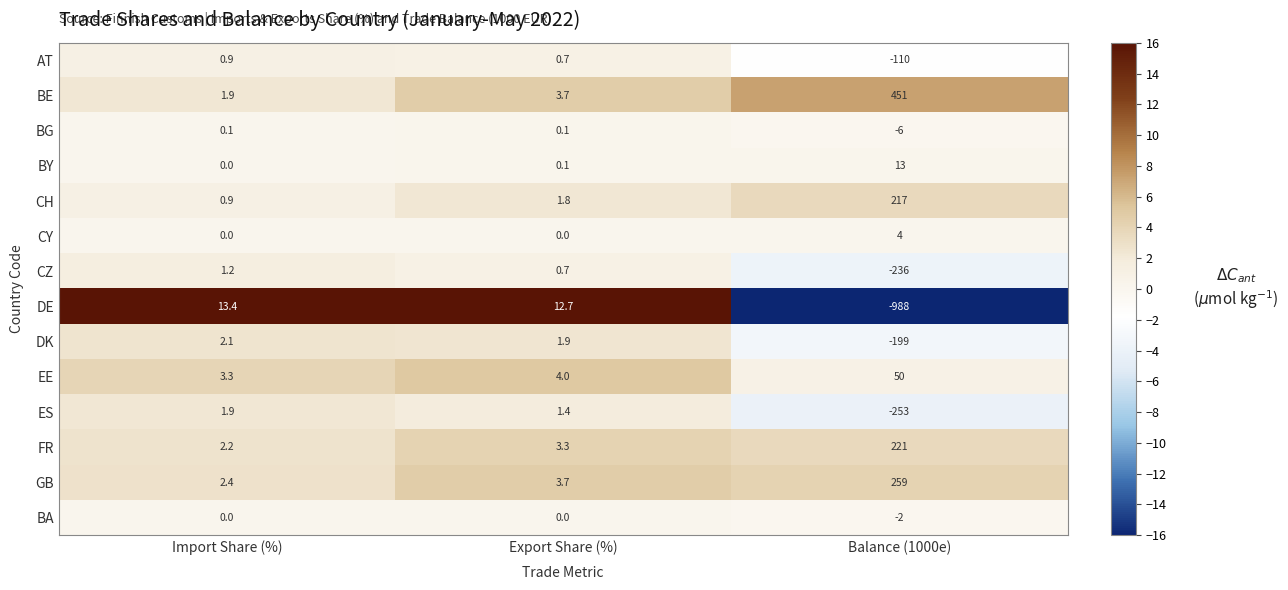

True or false: ES has a value of 0.9 at Export Share (%).

False